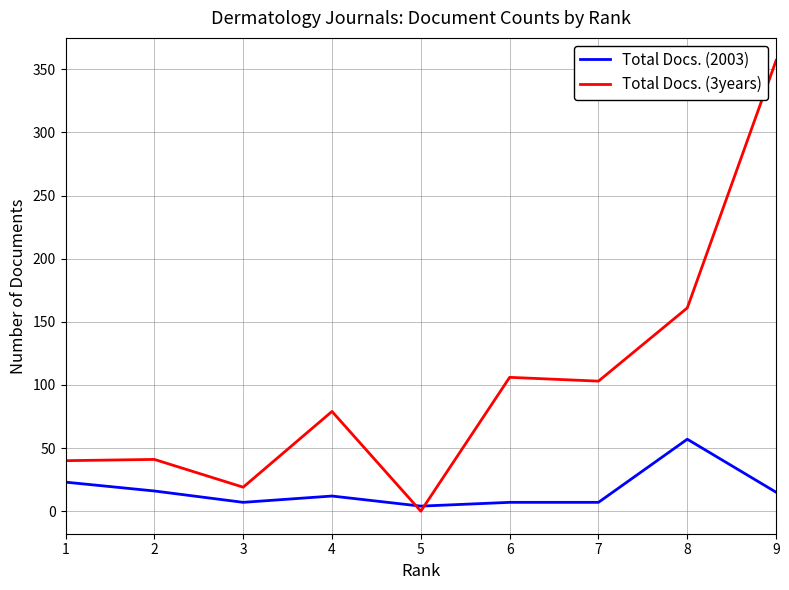

How many lines are shown in the chart?

2